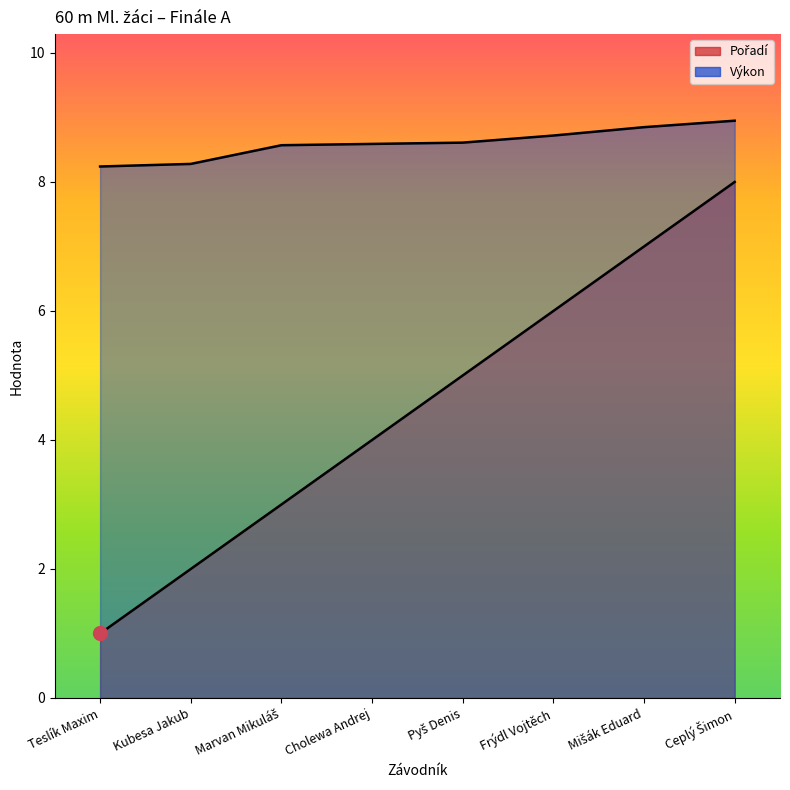

Reading right to left, transcribe all the data shown in this chart.

Pořadí: 8.0	7.0	6.0	5.0	4.0	3.0	2.0	1.0
Výkon: 8.9	8.8	8.7	8.6	8.6	8.6	8.3	8.2